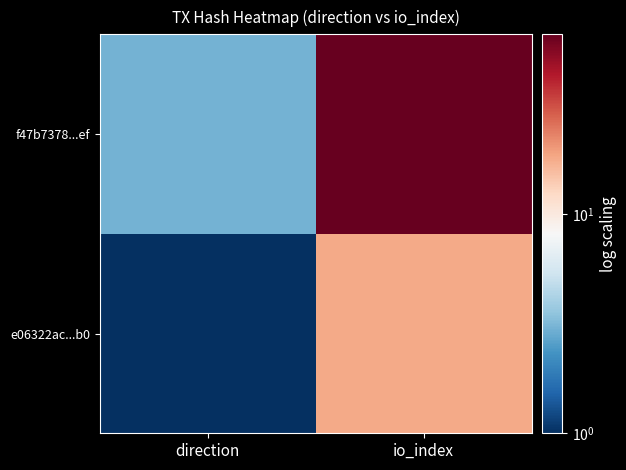

List the series in order of their peak value, lowest first.

e06322ac...b0, f47b7378...ef